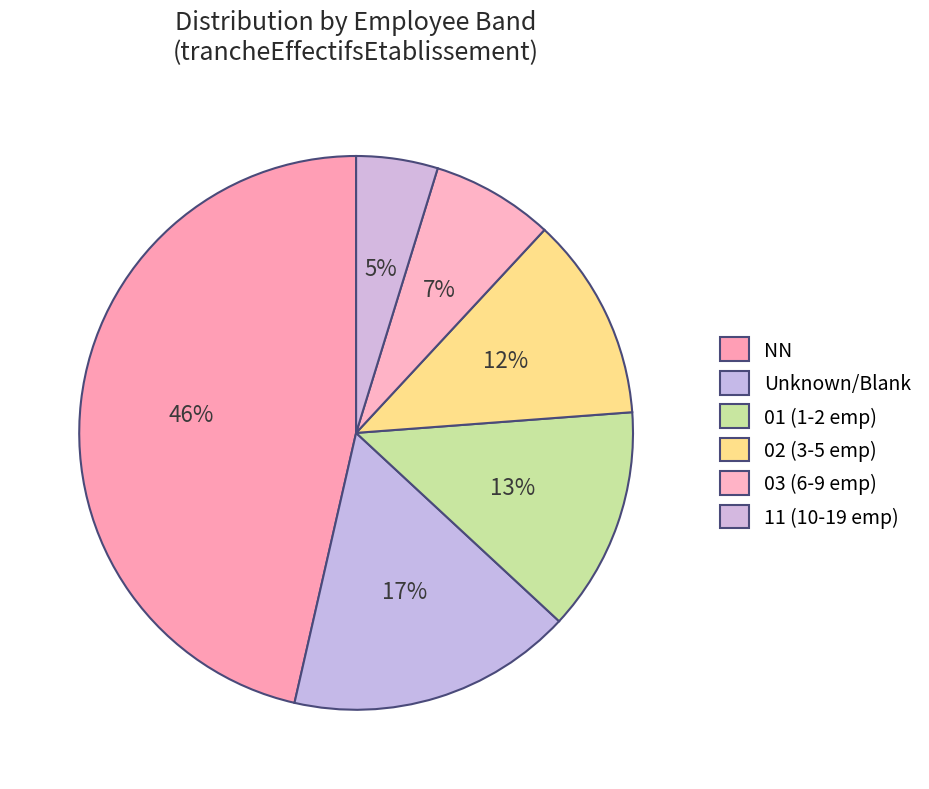

Is there a majority slice in this chart?

No